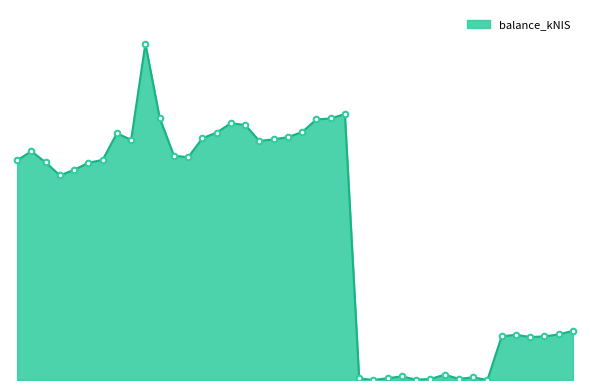

Does the chart display data point markers on the line(s)?

No